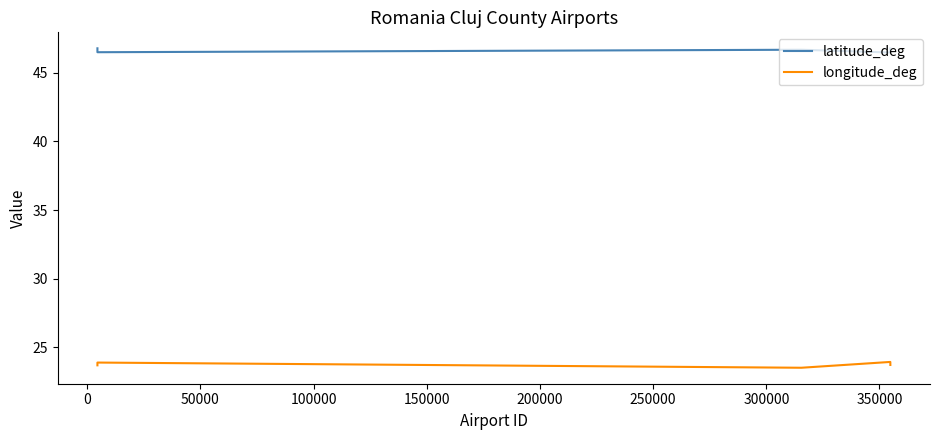

Rank the series by their maximum value, from highest to lowest.

latitude_deg, longitude_deg